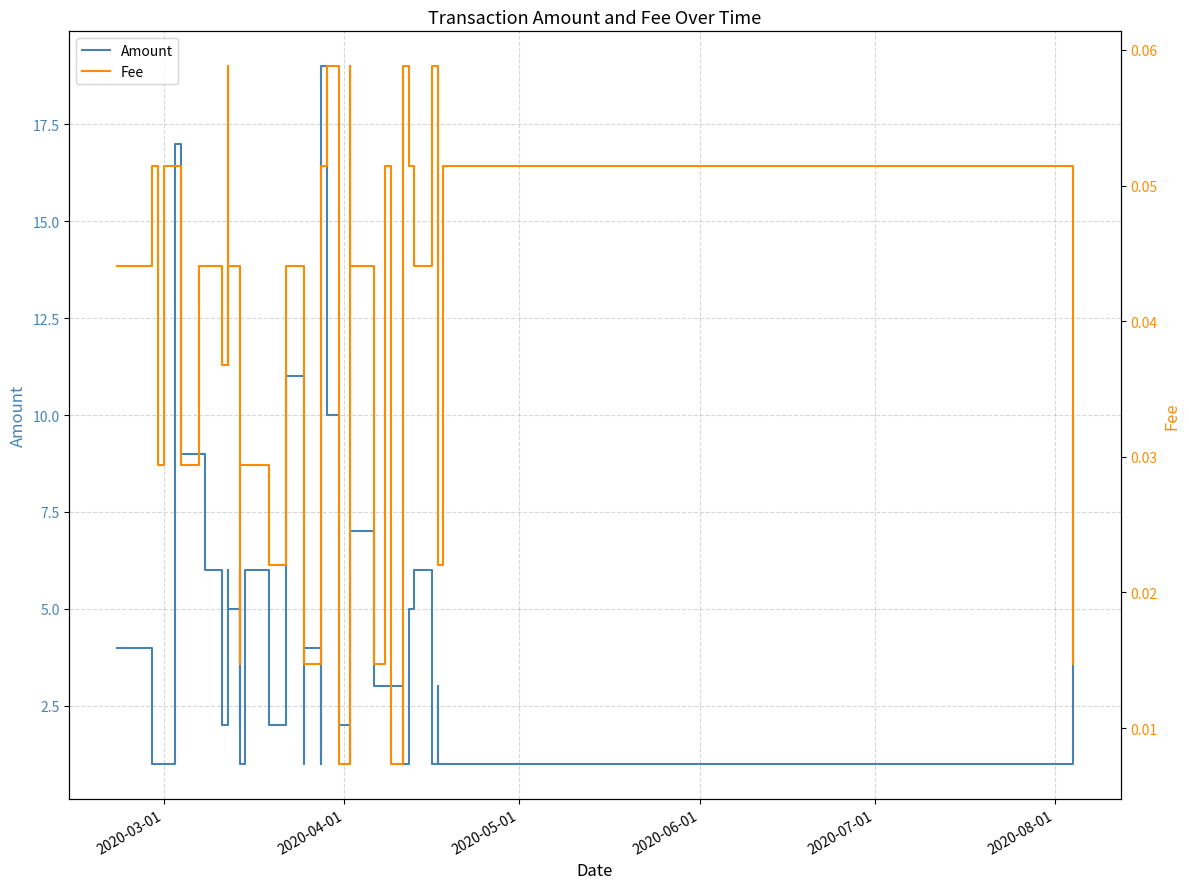

How many distinct data groups are displayed?

2